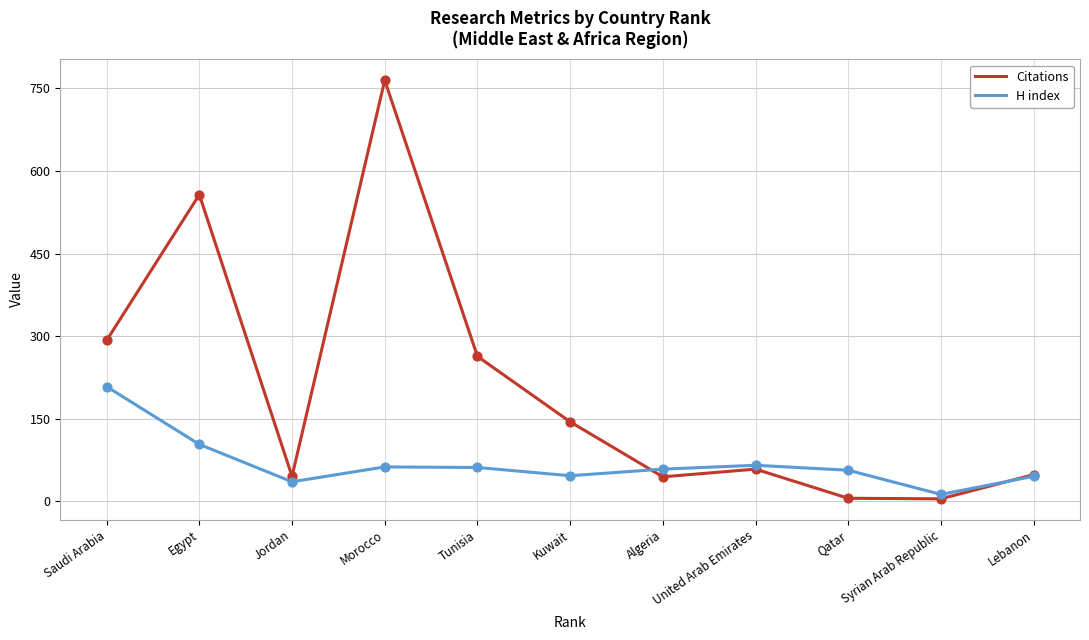

What is the total value across all series at Egypt?

660